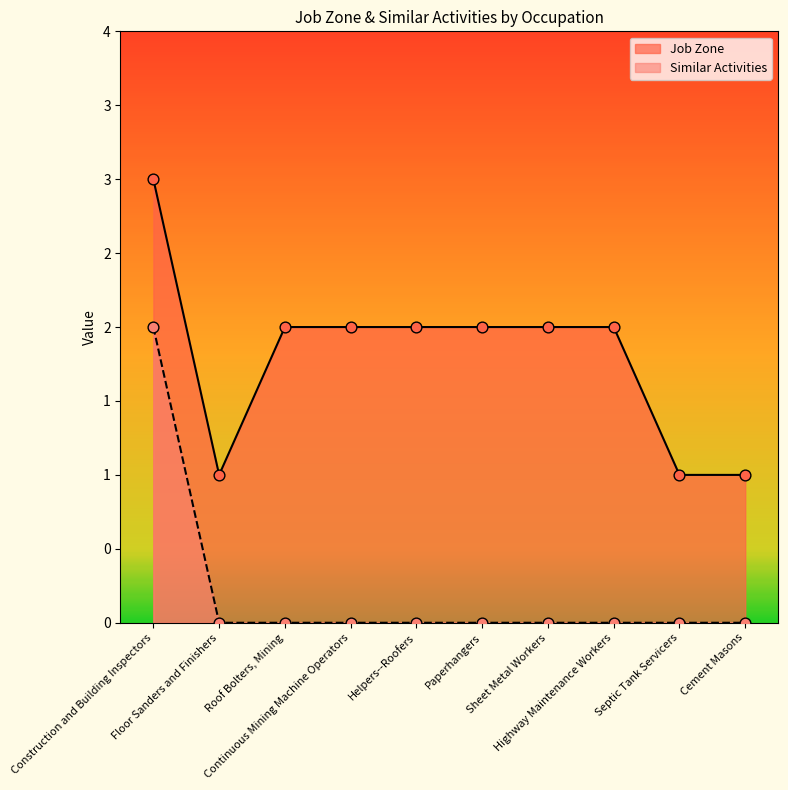

Which series has the largest Y range (max minus min)?

Job Zone